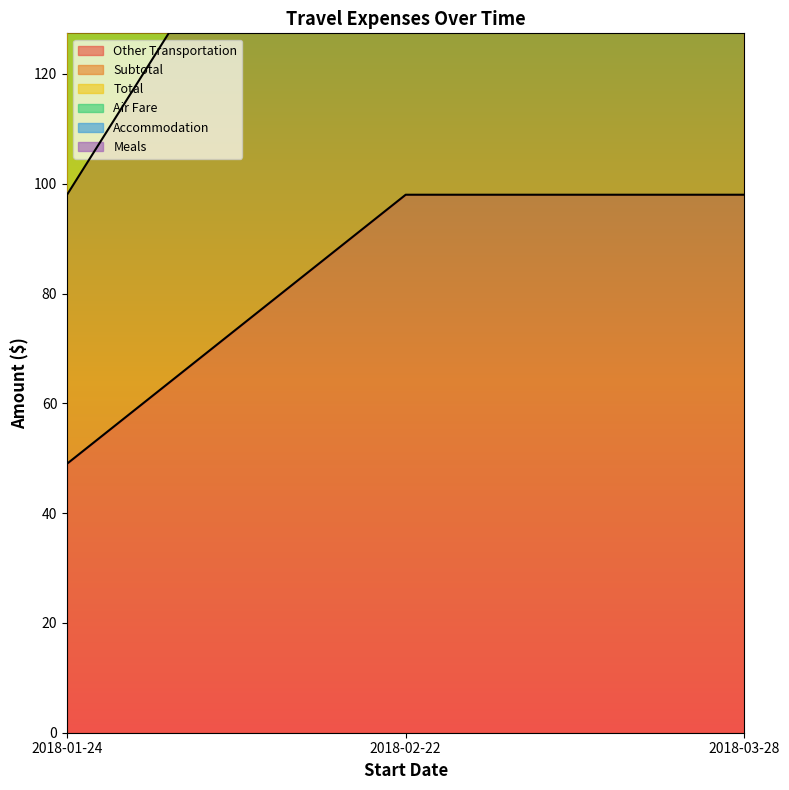

Which has a higher value, 2018-03-28 or 2018-01-24?

2018-03-28